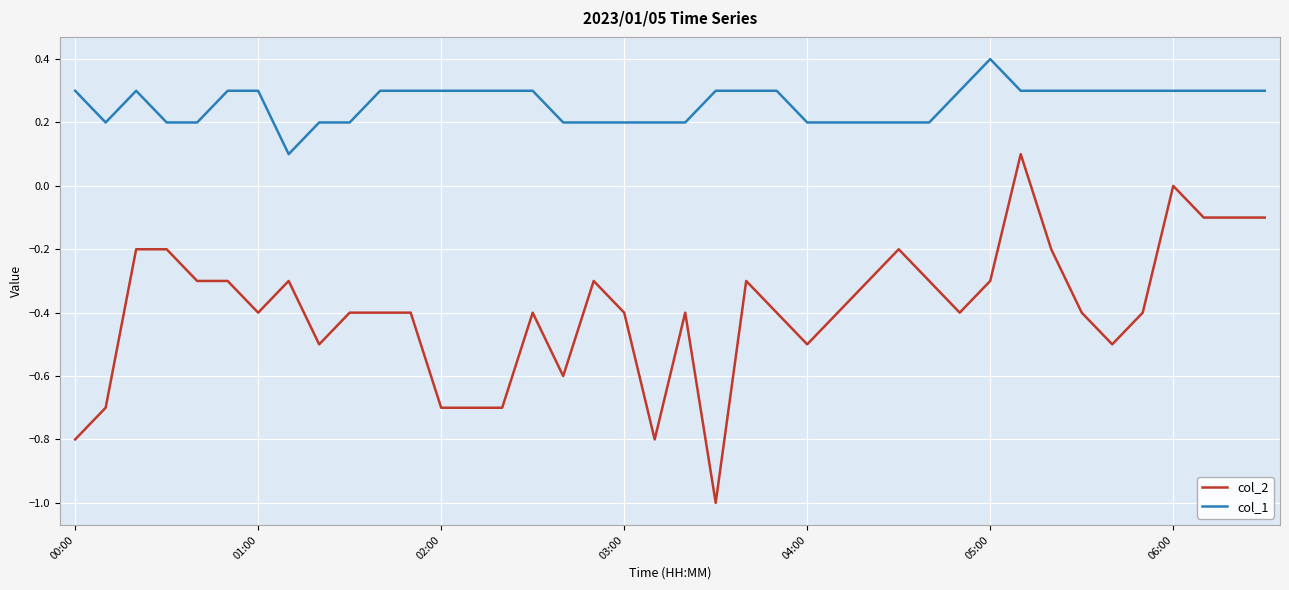

Which series has the widest spread of values?

col_2